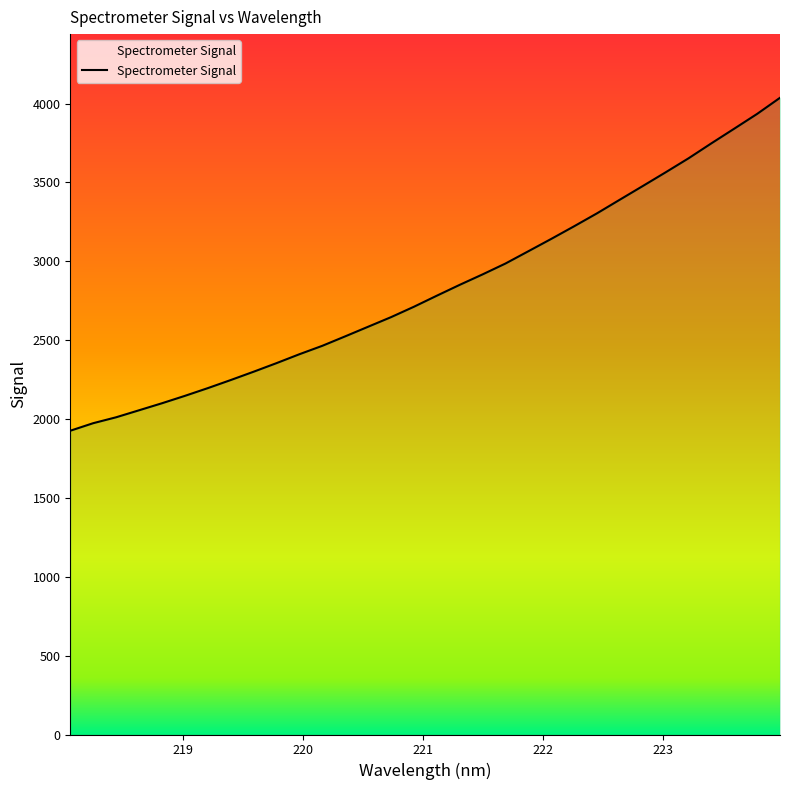

How many lines are shown in the chart?

1